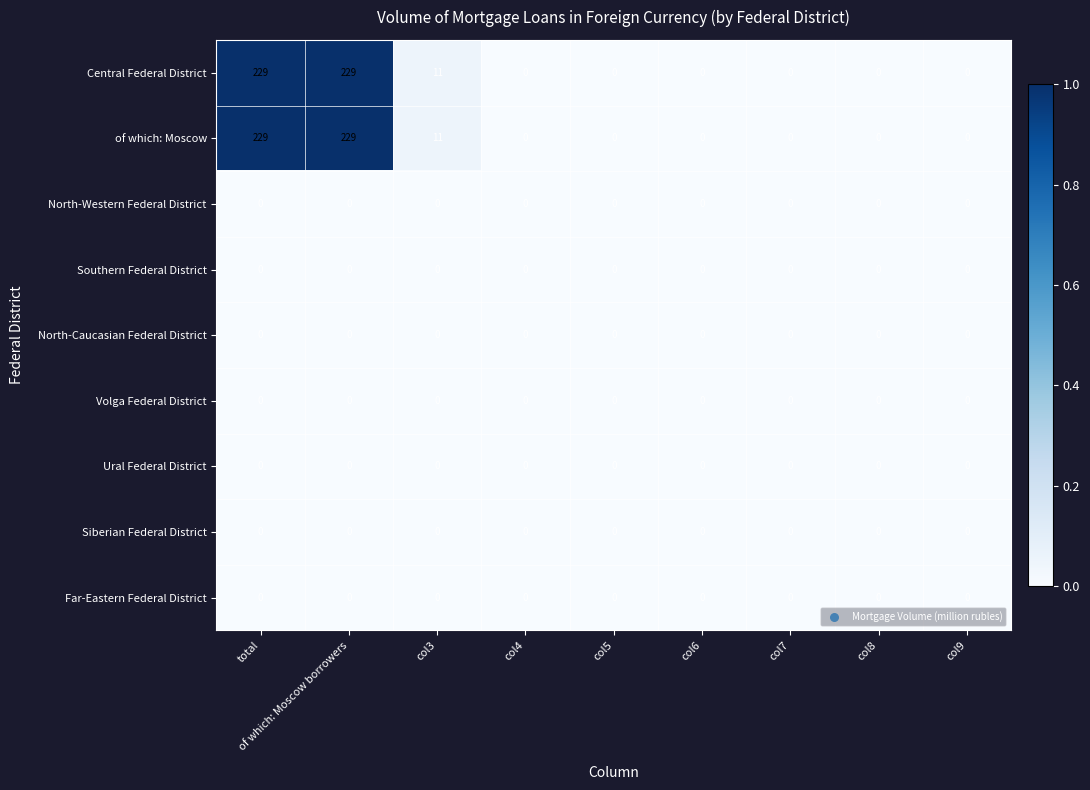

Is the value of Volga Federal District at col6 greater than the value of Central Federal District at total?

No